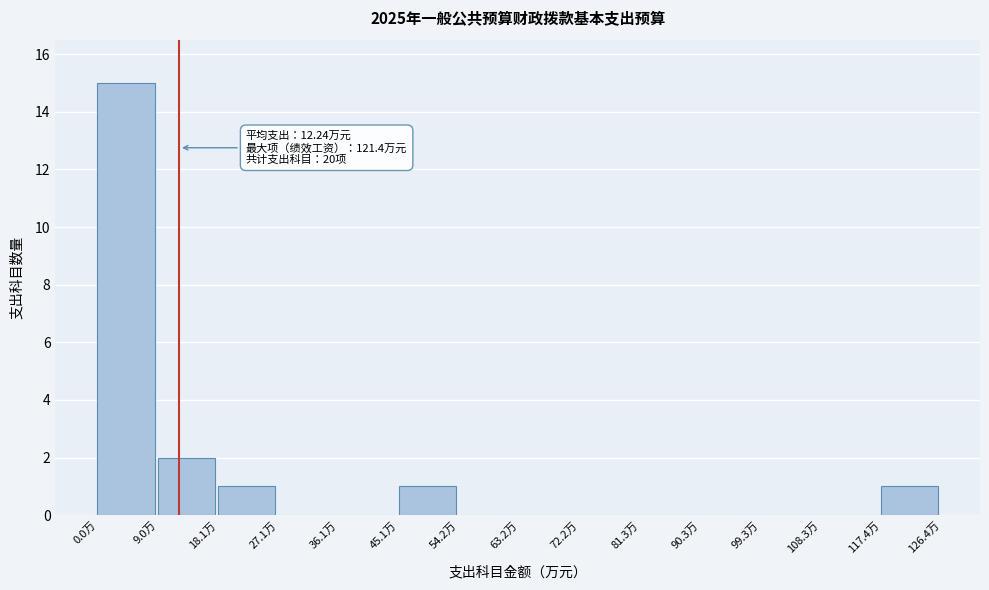

Over which range of the x-axis is the bar tallest?

0 to 9